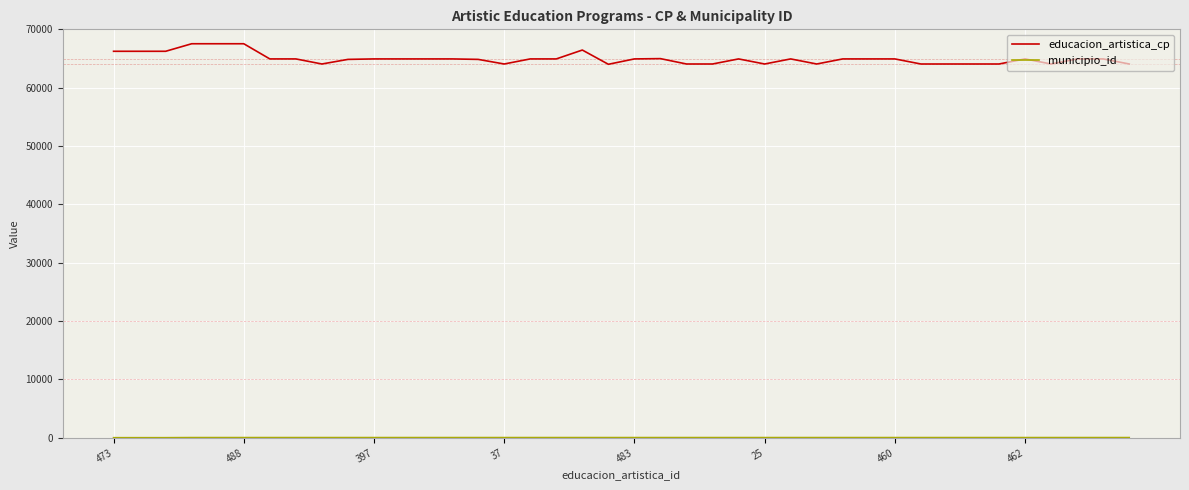

What is the maximum value shown in the chart?

67530